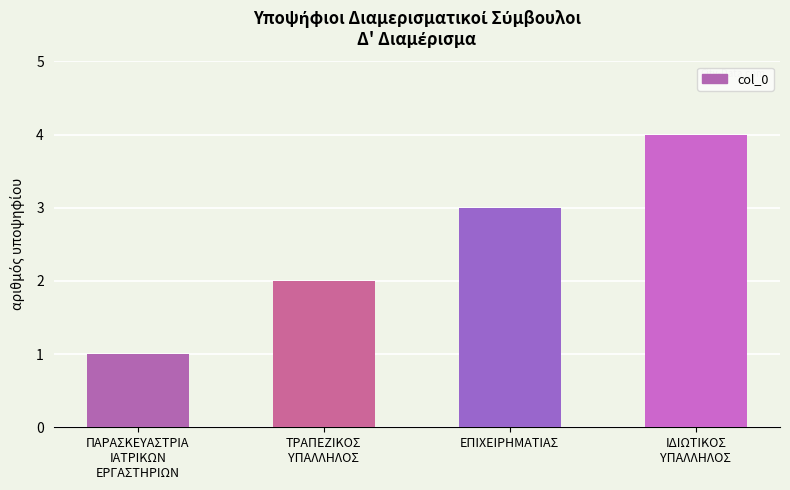

What is the sum of the values at ΙΔΙΩΤΙΚΟΣ
ΥΠΑΛΛΗΛΟΣ and ΕΠΙΧΕΙΡΗΜΑΤΙΑΣ?

7